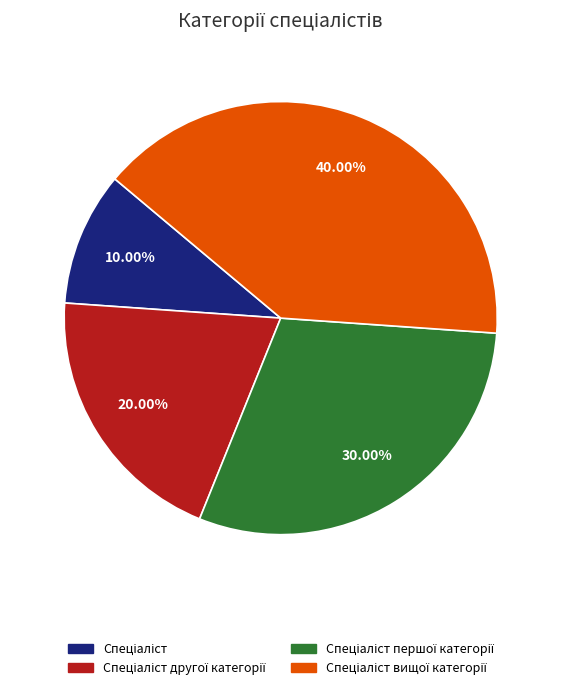

Is there any slice that represents more than half of the pie?

No